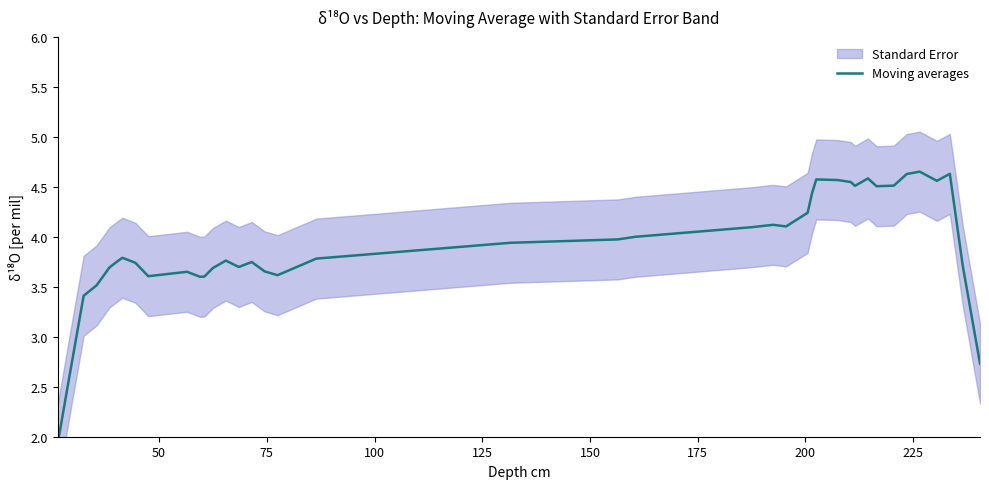

What is the difference between the second highest and second lowest values?

2.0